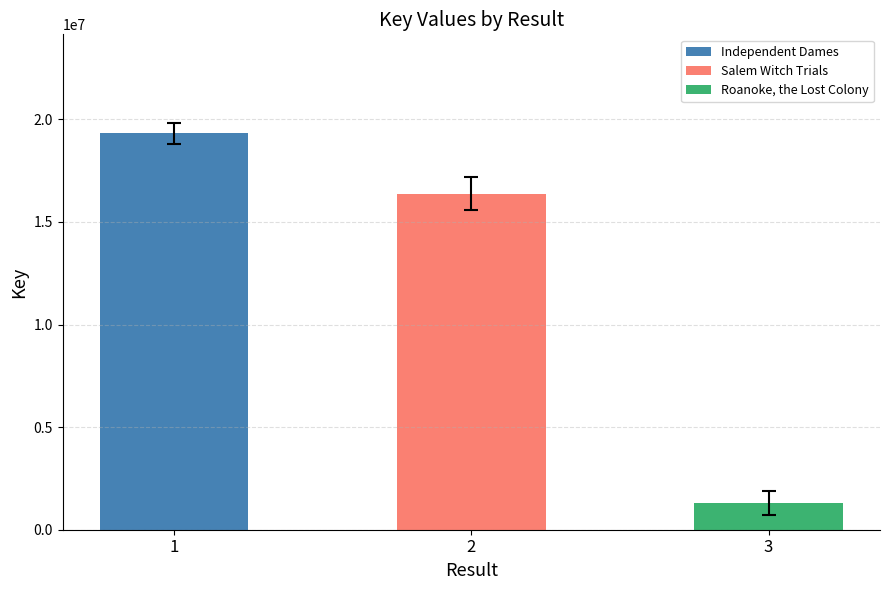

True or false: the data shows 10490246 at Independent Dames.

False